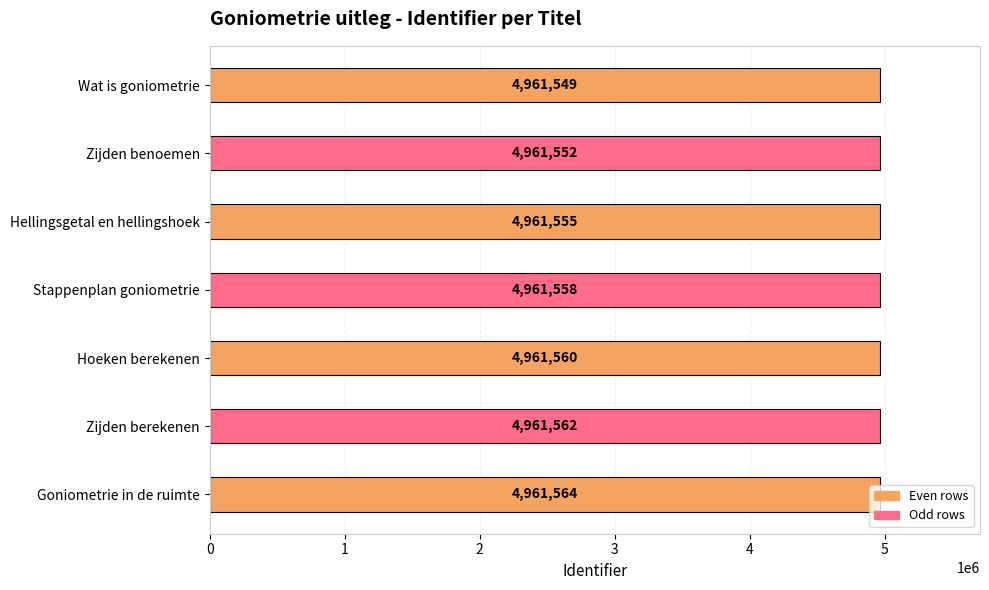

Does the chart contain stacked bars?

No